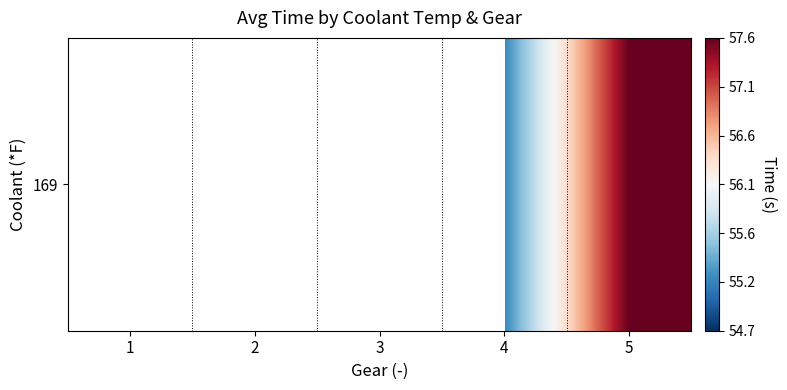

Is it true that the value at 2 is 27.8?

False